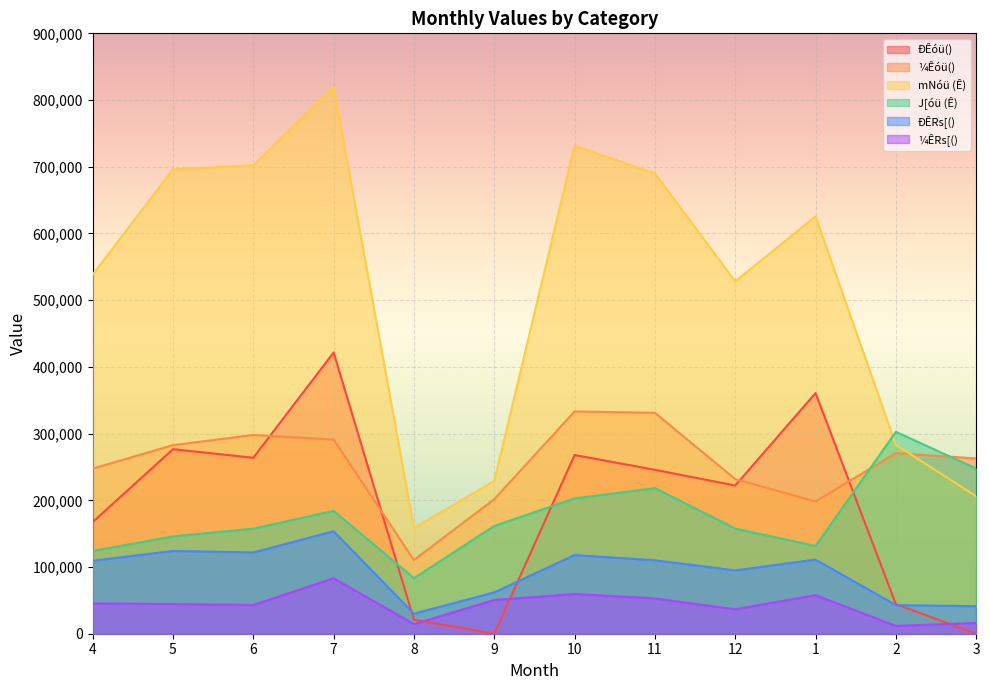

At which category is the sum across all series the highest?

7